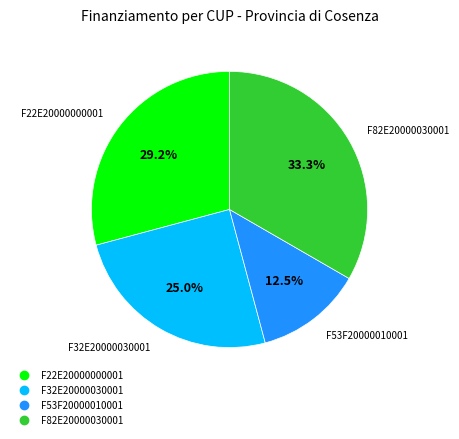

Which category has the smallest portion of the pie?

F53F20000010001